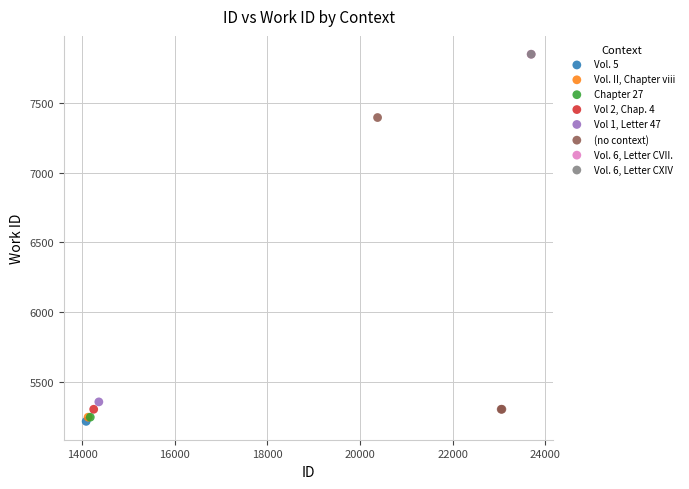

What are all the series names shown in the legend?

Vol. 5, Vol. II, Chapter viii, Chapter 27, Vol 2, Chap. 4, Vol 1, Letter 47, (no context), Vol. 6, Letter CVII., Vol. 6, Letter CXIV